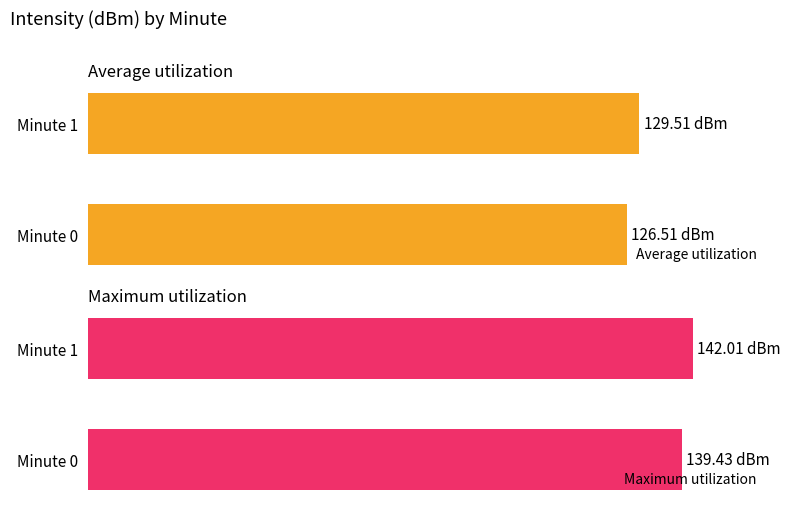

The value of Average utilization at 1 is 129.5. True or false?

True